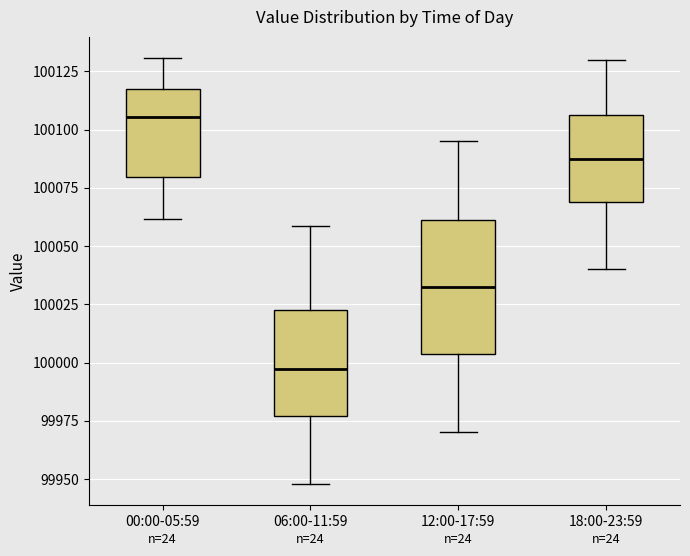

Which box has the lowest median line?

06:00-11:59